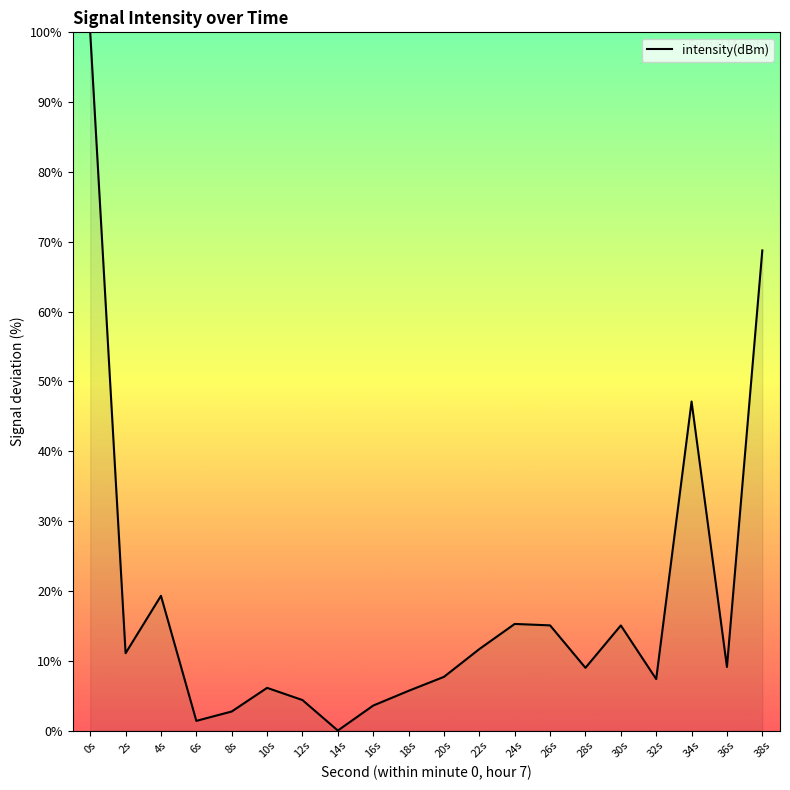

What is the change in value from 24s to 34s?

+31.9